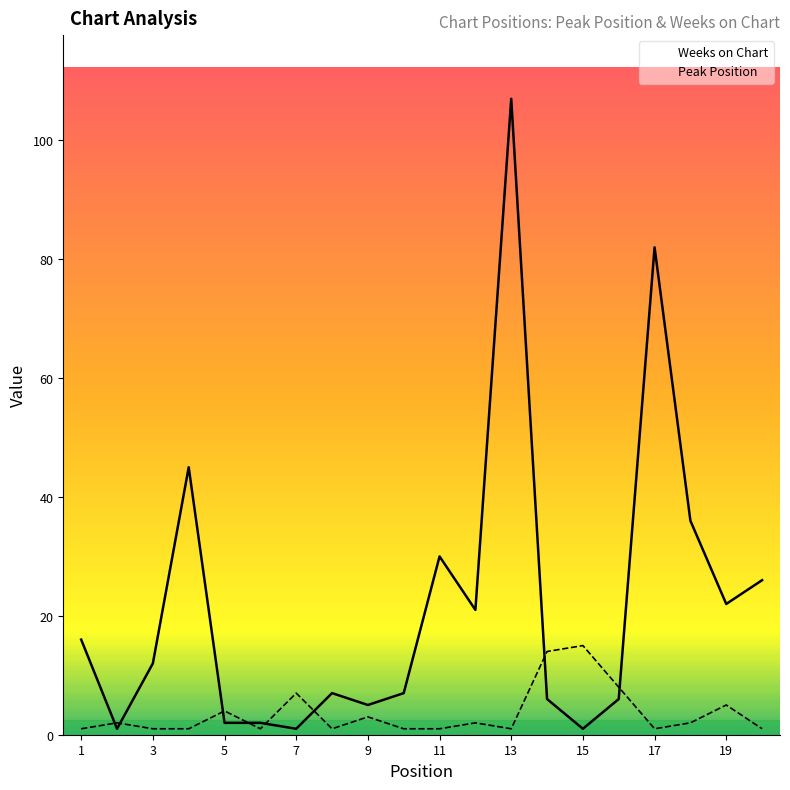

Read the Peak Position value at 13.

1